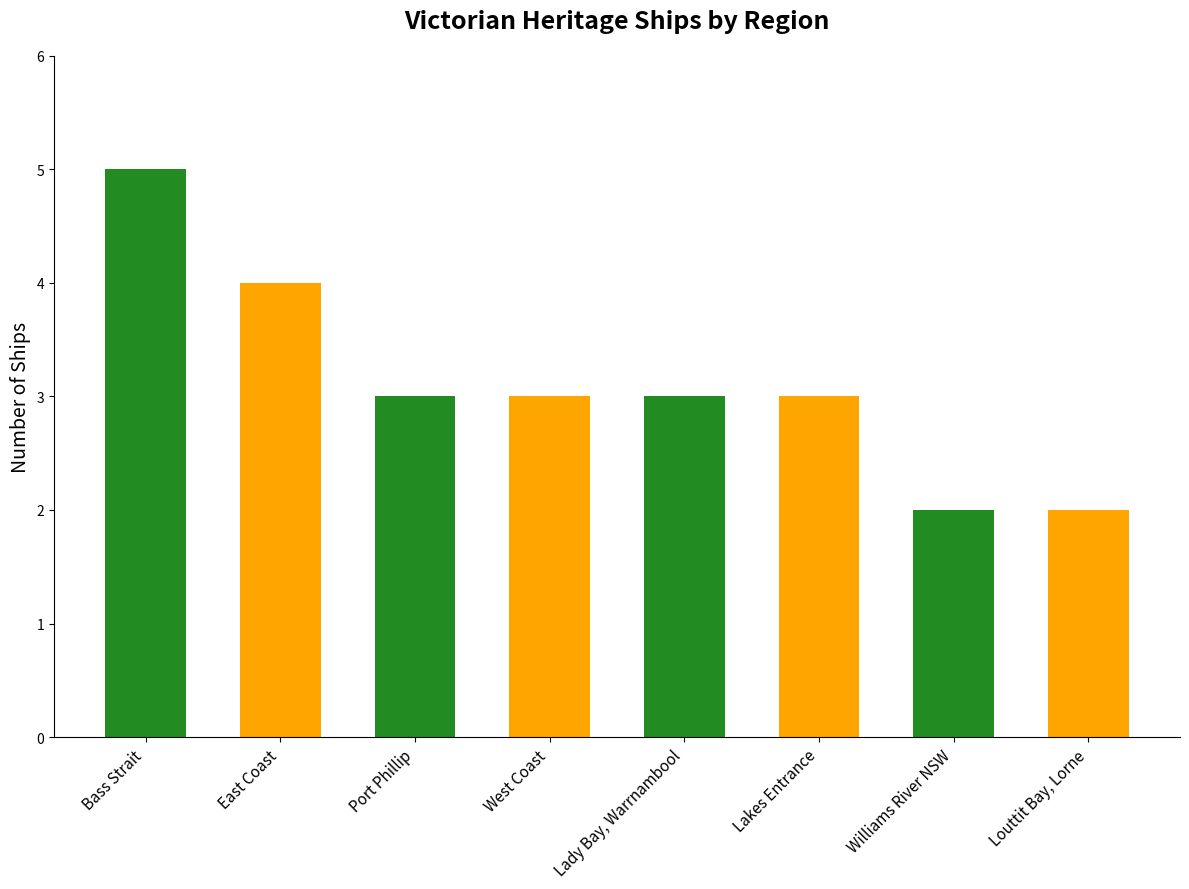

Which category has the highest value across all series?

Bass Strait